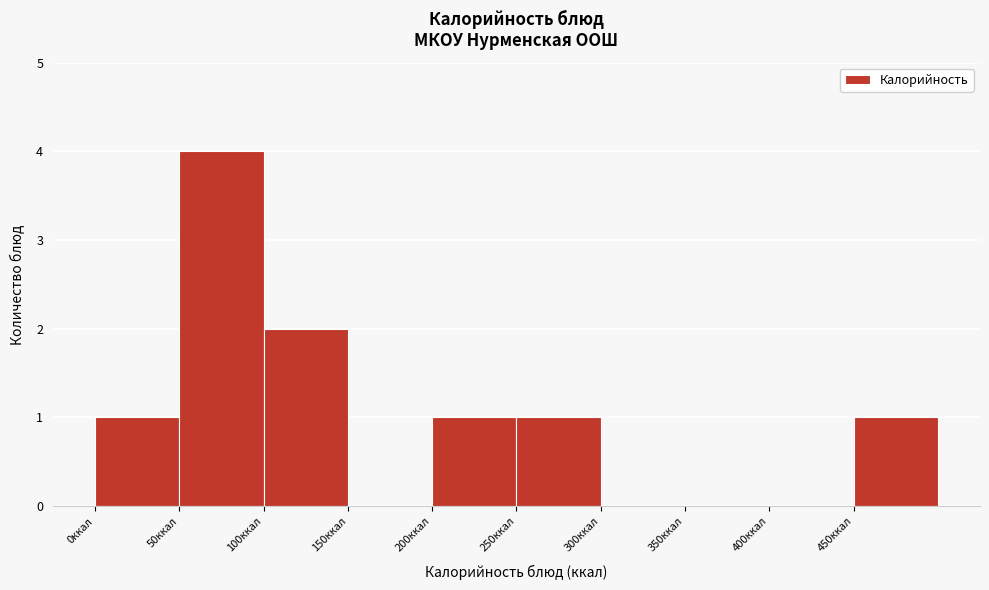

What is the height of the bar covering 200 to 250 on the x-axis? The values are not printed on the chart, so give them approximately, as read against the axis.

1